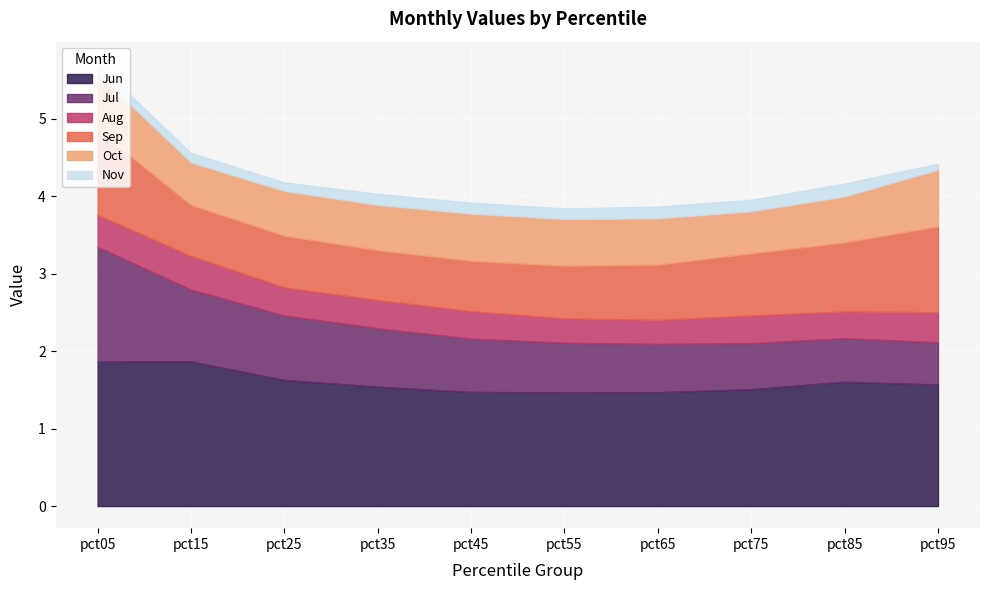

List the series in order of their peak value, lowest first.

Nov, Aug, Oct, Sep, Jul, Jun